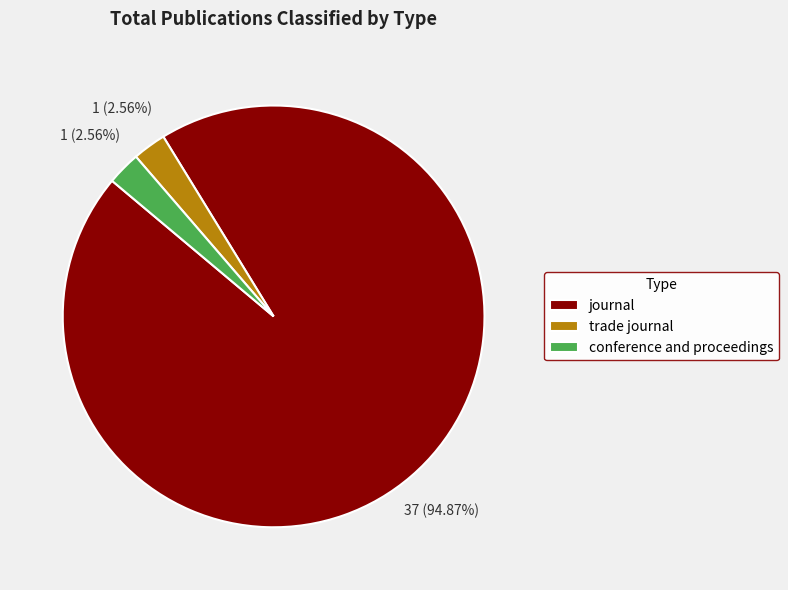

To the nearest percent, what is the difference between the largest and smallest slice percentages?

92%